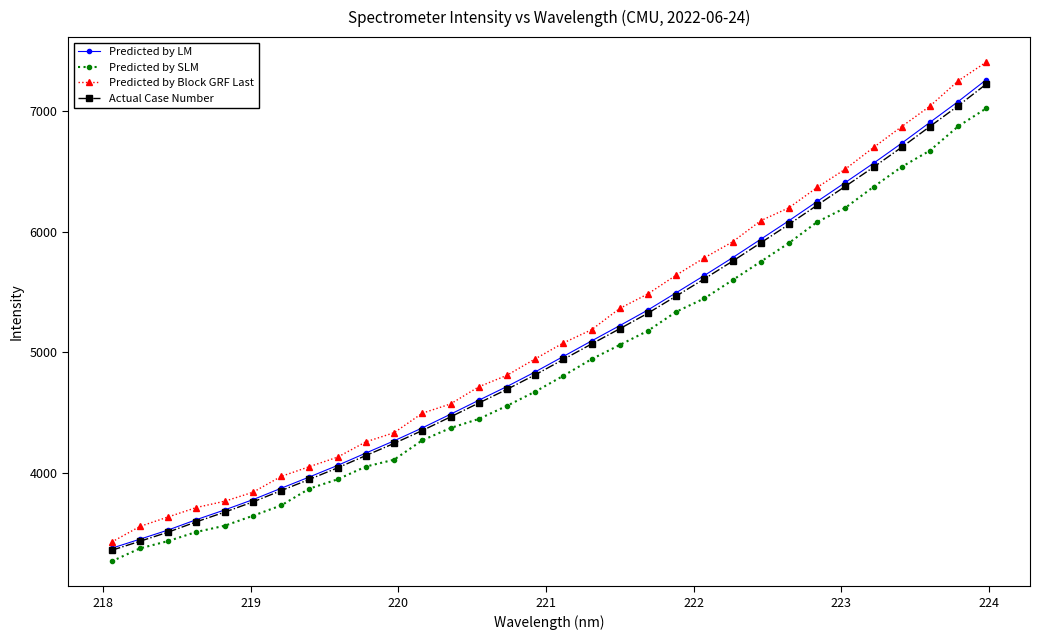

Which series has the largest range (max minus min)?

Predicted by Block GRF Last